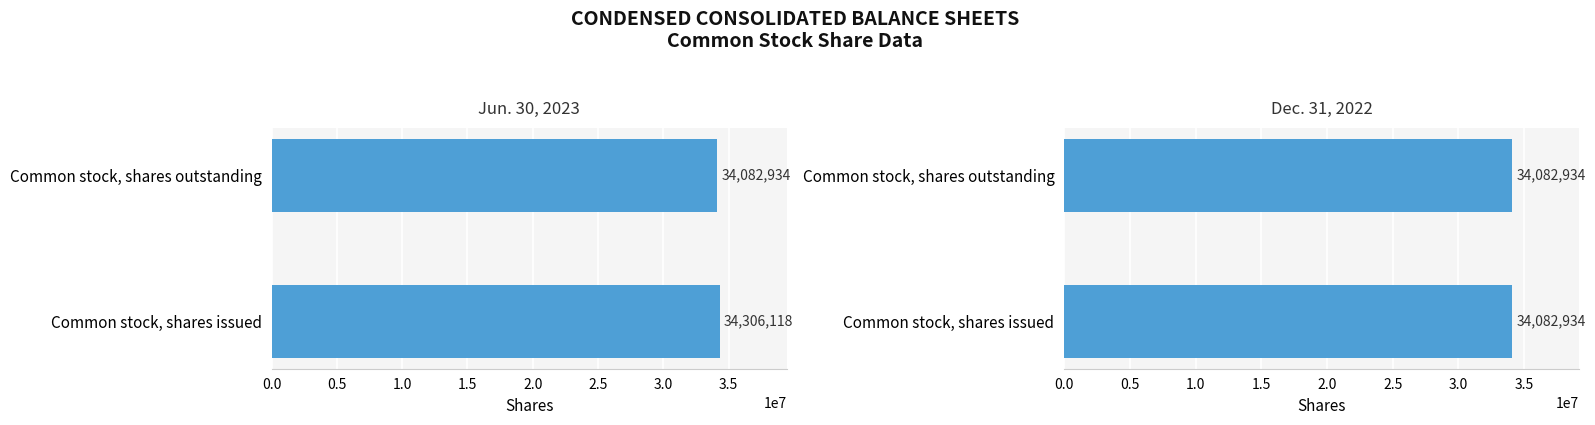

Which series has the largest total across all categories?

Jun. 30, 2023